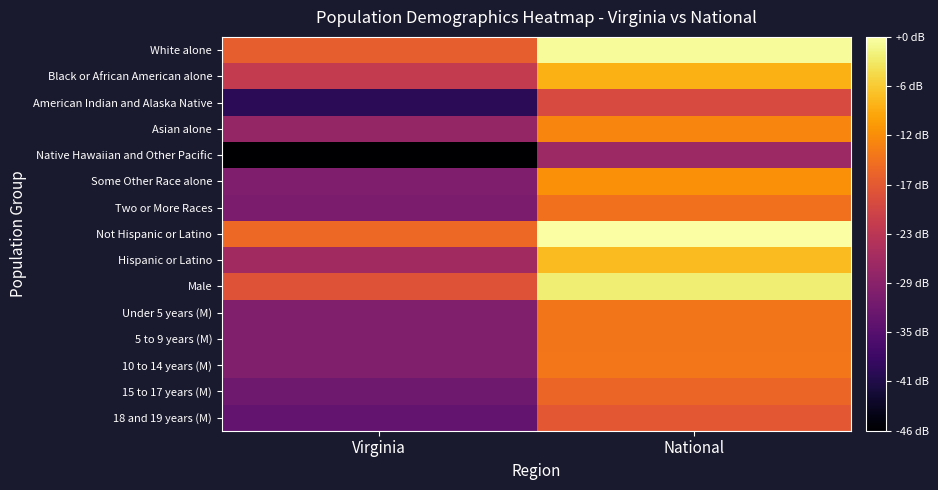

What is the minimum value shown in the chart?

3.8